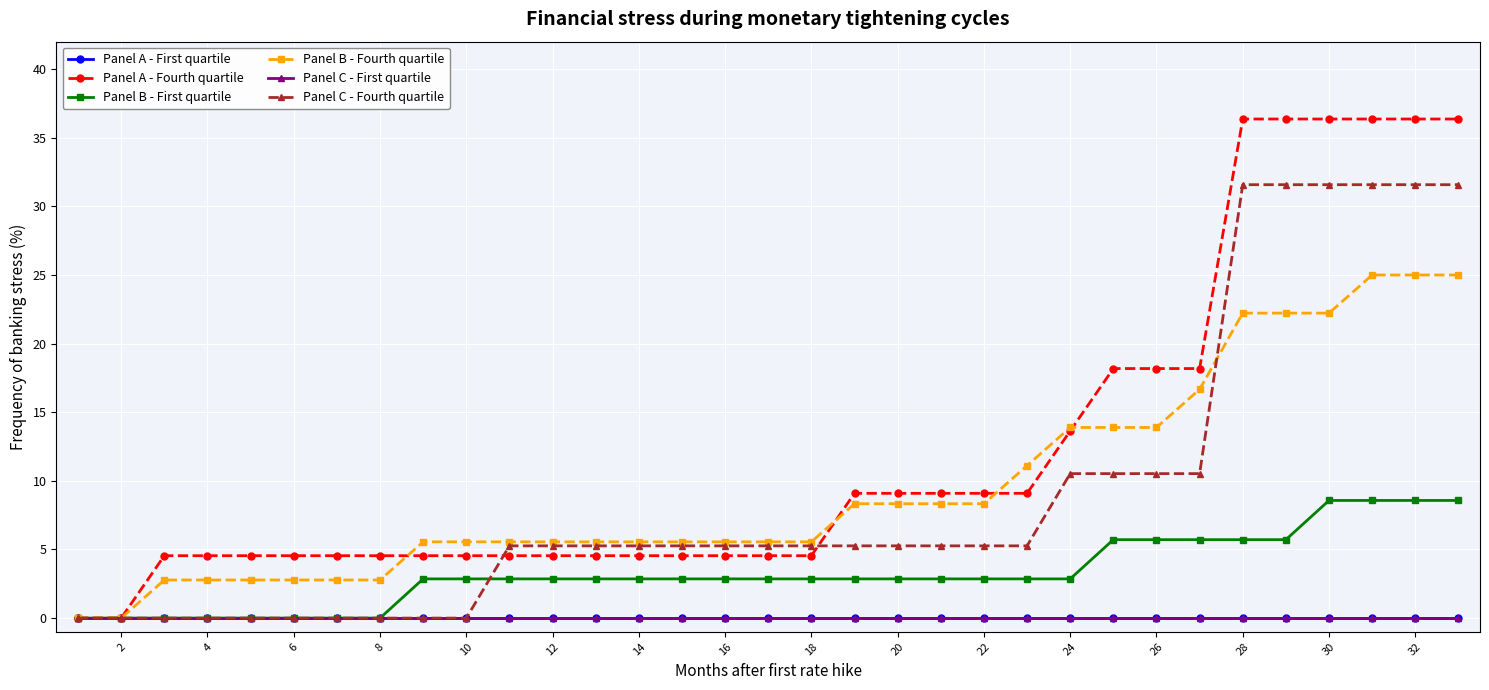

Does the chart have visible grid lines?

Yes